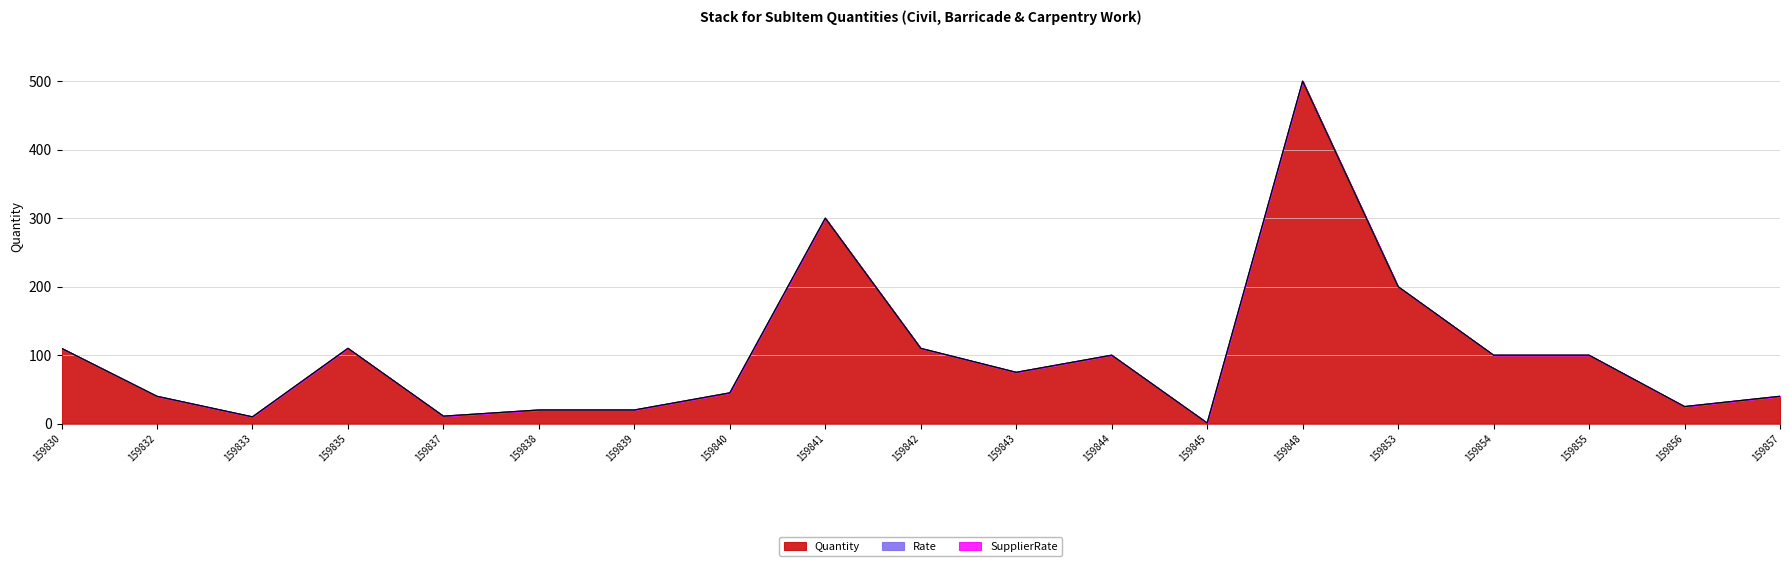

Rank the categories by SupplierRate value from highest to lowest.

159830, 159832, 159833, 159835, 159837, 159838, 159839, 159840, 159841, 159842, 159843, 159844, 159845, 159848, 159853, 159854, 159855, 159856, 159857